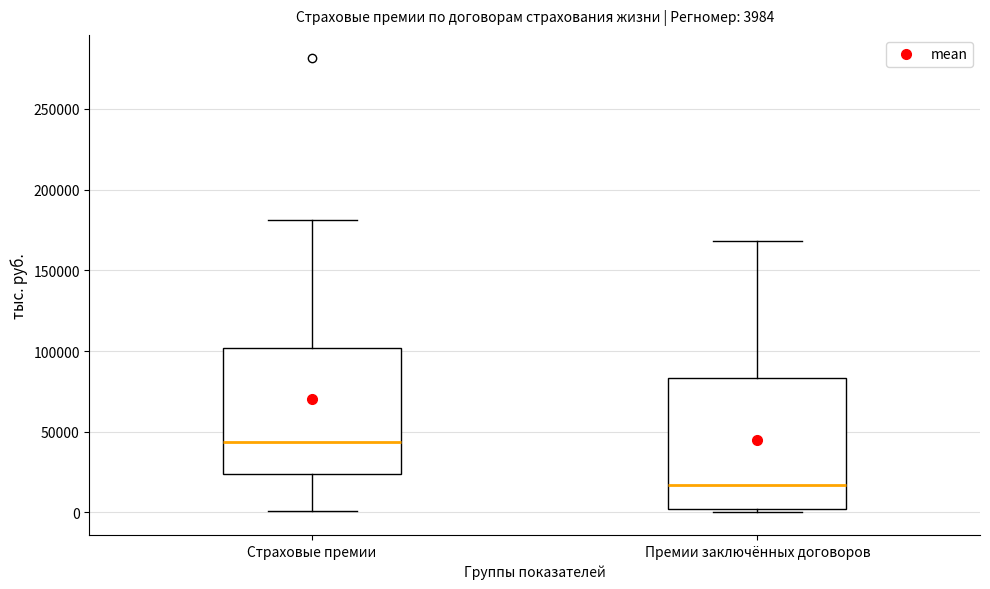

Which box has the lowest median line?

Премии заключённых договоров